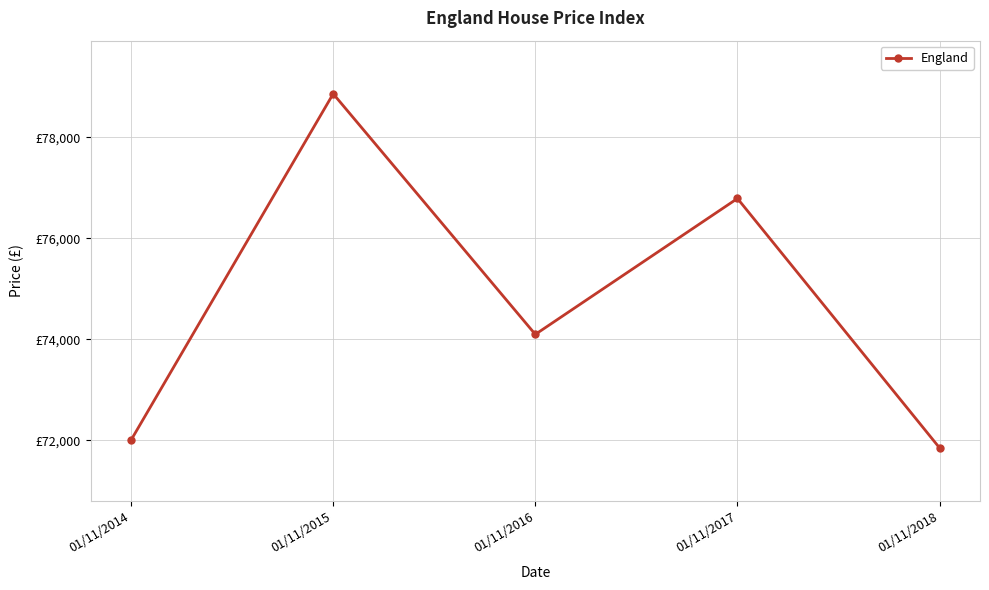

What is the difference between the second highest and second lowest values?

4784